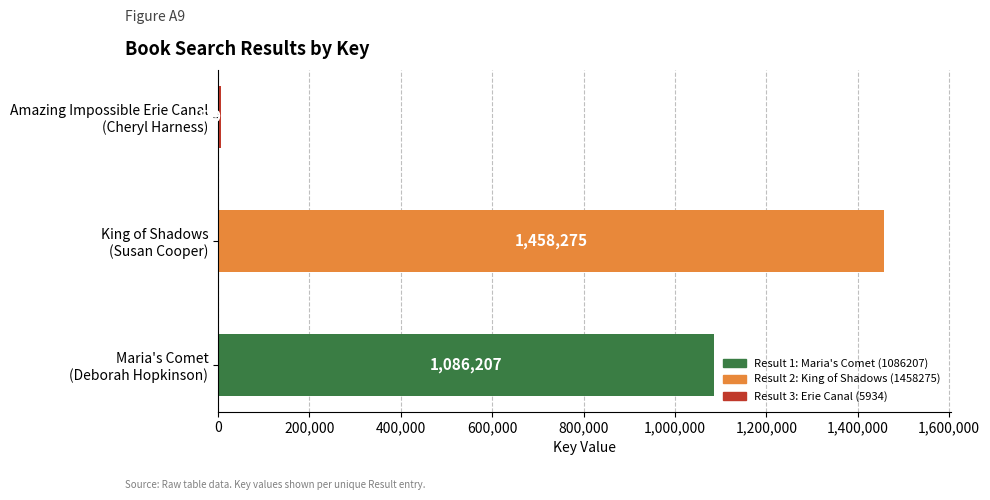

What is the maximum value shown in the chart?

1458275